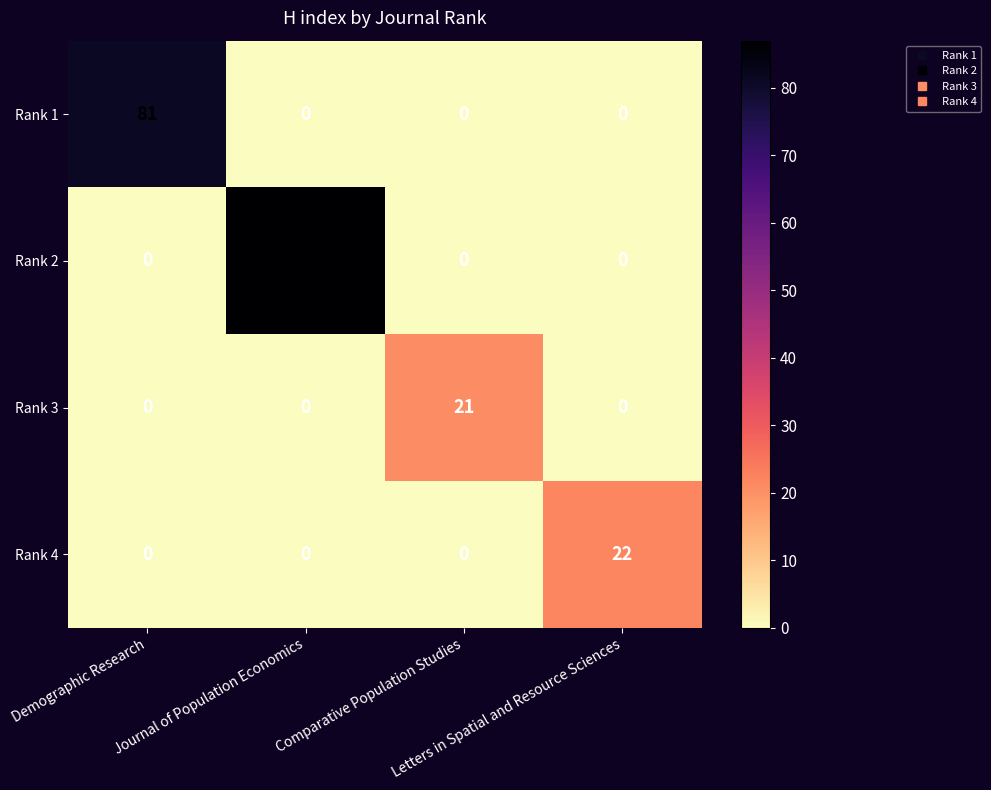

Which series has the largest total across all categories?

Rank 2